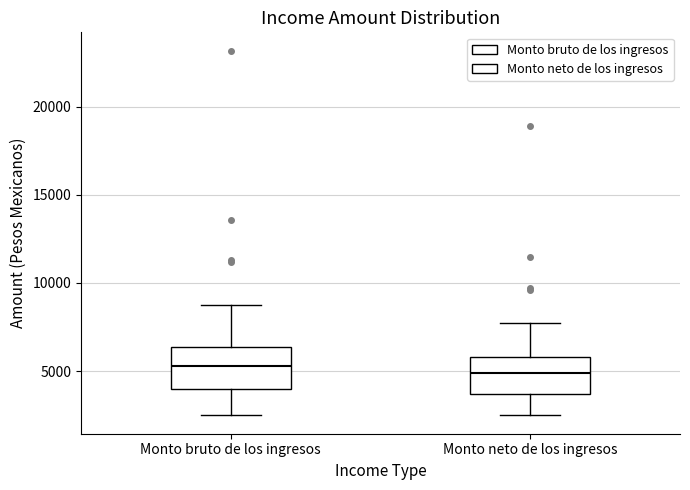

Reading left to right, read every box against the y-axis: the position of its median line, the range the box covers, and the ends of its whiskers. The values are not printed on the chart, so give them approximately, as read against the axis.

Monto bruto de los ingresos: median 5500, box 4000 to 6500, whiskers 2500 to 9000
Monto neto de los ingresos: median 5000, box 3500 to 6000, whiskers 2500 to 7500